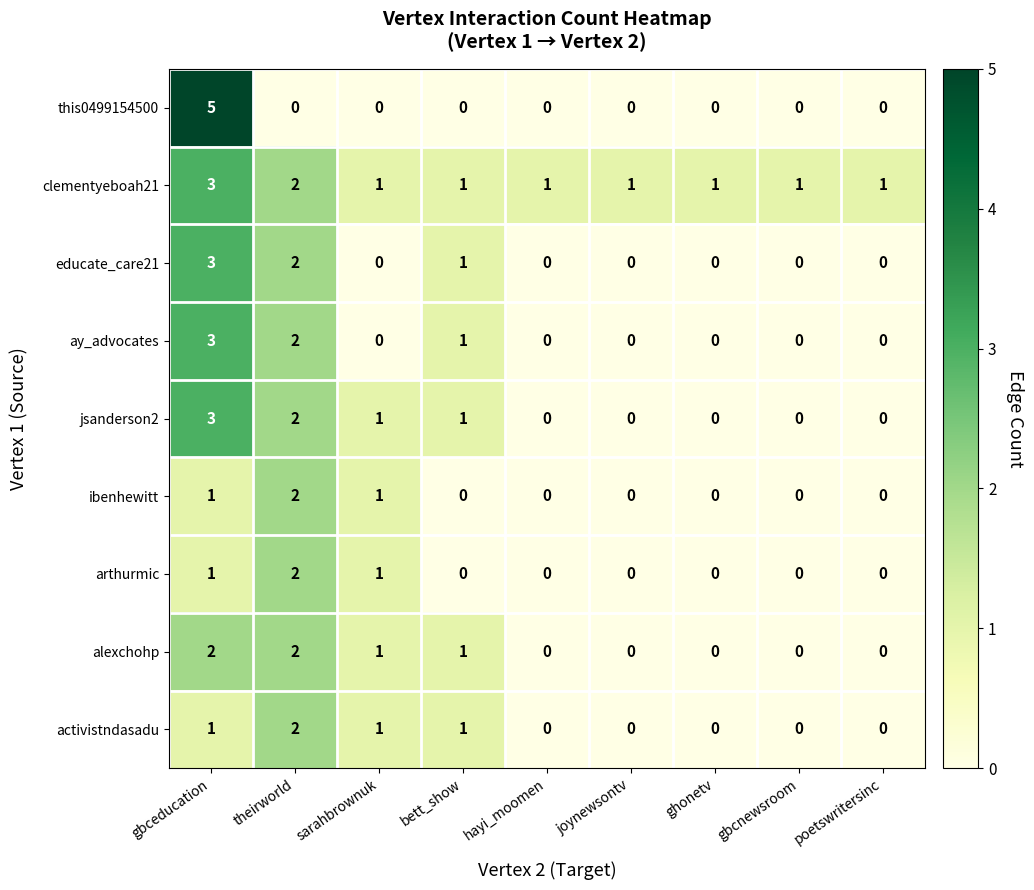

Which label corresponds to the largest value in the chart?

gbceducation